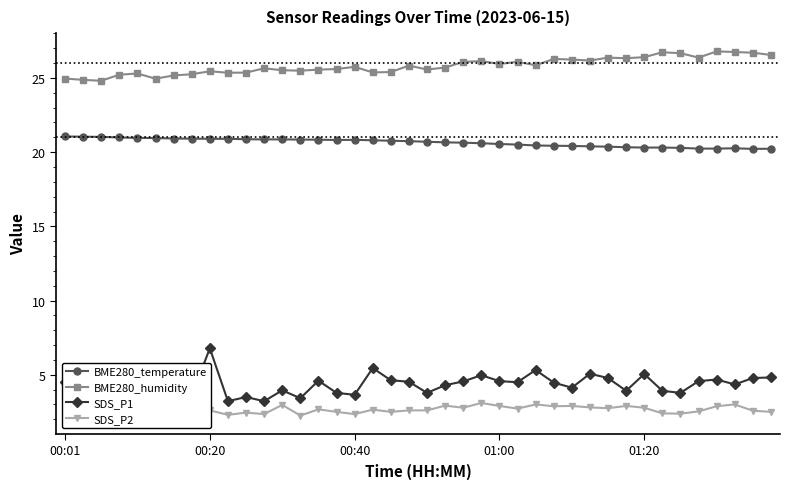

Which series has the largest range (max minus min)?

SDS_P1